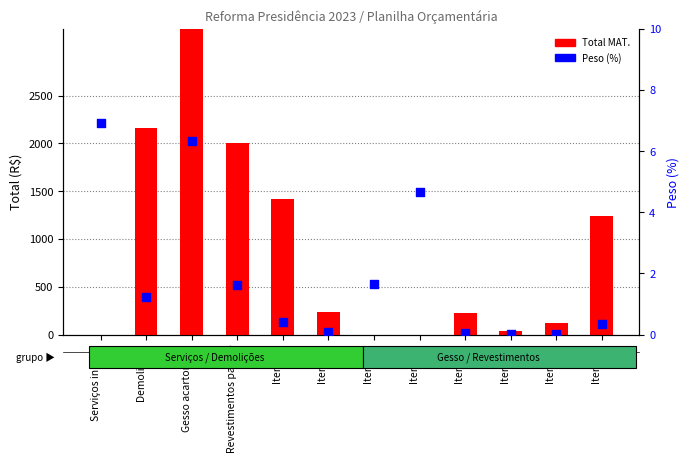

At how many categories does at least one series exceed 7146?

1